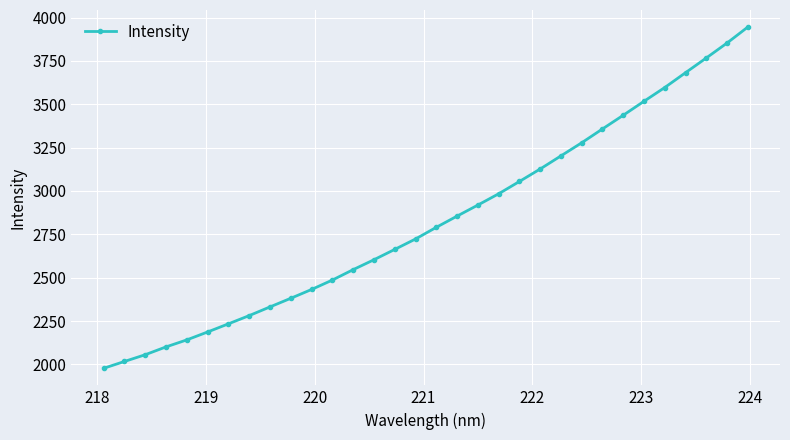

What is the maximum value shown in the chart?

3945.2